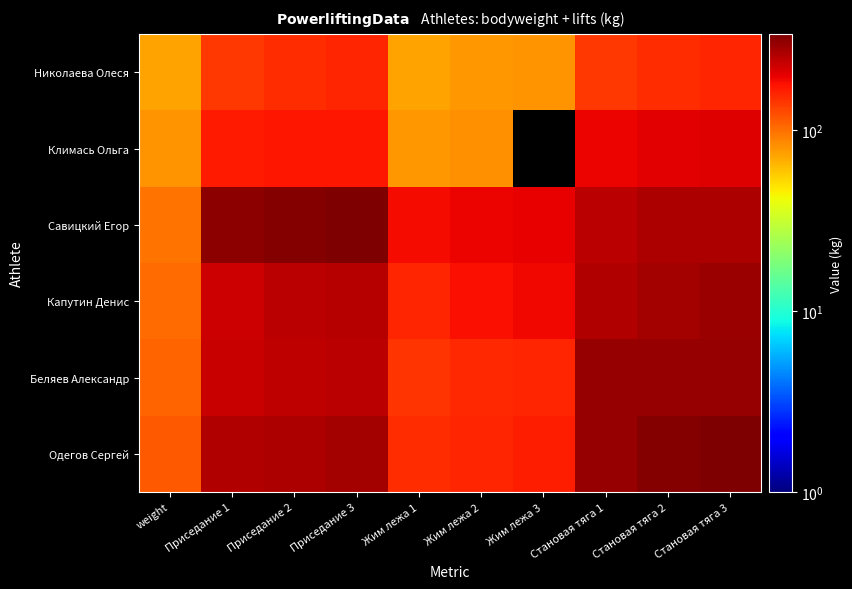

Reading right to left, list all the values displayed in this chart.

Николаева Олеся: Становая тяга 3=160.0	Становая тяга 2=150.0	Становая тяга 1=140.0	Жим лежа 3=80.0	Жим лежа 2=77.5	Жим лежа 1=72.5	Приседание 3=160.0	Приседание 2=150.0	Приседание 1=140.0	weight=73.0
Климась Ольга: Становая тяга 3=210.0	Становая тяга 2=205.0	Становая тяга 1=192.5	Жим лежа 3=0.0	Жим лежа 2=82.5	Жим лежа 1=77.5	Приседание 3=175.0	Приседание 2=175.0	Приседание 1=170.0	weight=79.3
Савицкий Егор: Становая тяга 3=265.0	Становая тяга 2=265.0	Становая тяга 1=250.0	Жим лежа 3=200.0	Жим лежа 2=192.5	Жим лежа 1=185.0	Приседание 3=332.5	Приседание 2=325.0	Приседание 1=315.0	weight=99.2
Капутин Денис: Становая тяга 3=290.0	Становая тяга 2=280.0	Становая тяга 1=260.0	Жим лежа 3=190.0	Жим лежа 2=180.0	Жим лежа 1=160.0	Приседание 3=255.0	Приседание 2=250.0	Приседание 1=230.0	weight=102.2
Беляев Александр: Становая тяга 3=300.0	Становая тяга 2=300.0	Становая тяга 1=300.0	Жим лежа 3=160.0	Жим лежа 2=155.0	Жим лежа 1=145.0	Приседание 3=252.5	Приседание 2=245.0	Приседание 1=235.0	weight=107.4
Одегов Сергей: Становая тяга 3=340.0	Становая тяга 2=325.0	Становая тяга 1=300.0	Жим лежа 3=165.0	Жим лежа 2=160.0	Жим лежа 1=150.0	Приседание 3=280.0	Приседание 2=270.0	Приседание 1=260.0	weight=114.4